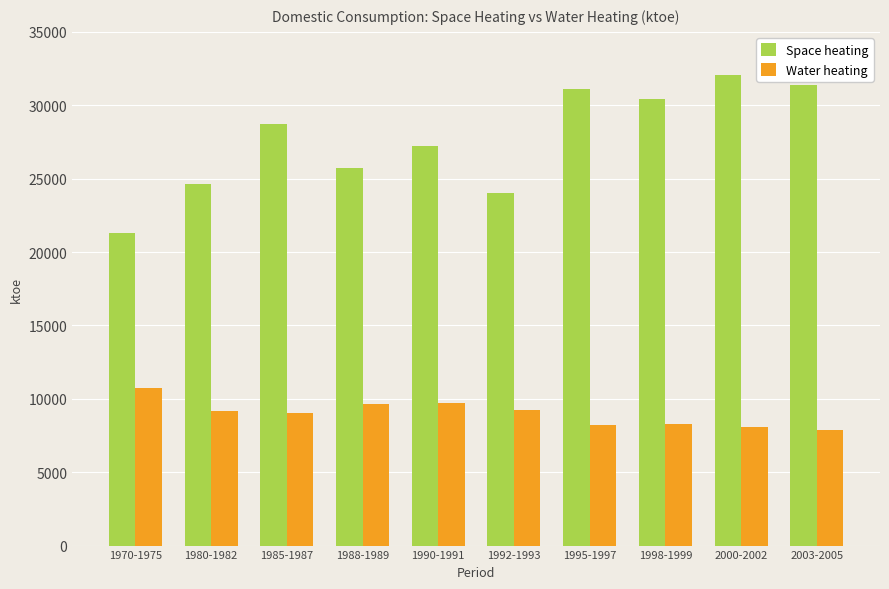

What is the total value across all series at 1990-1991?

36939.0